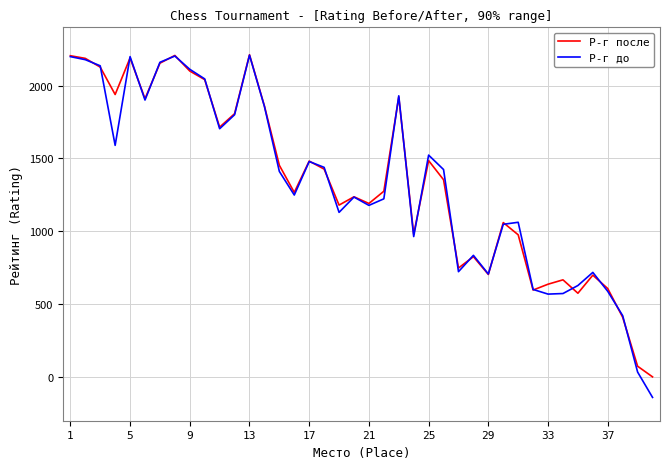

What is the maximum value shown in the chart?

2212